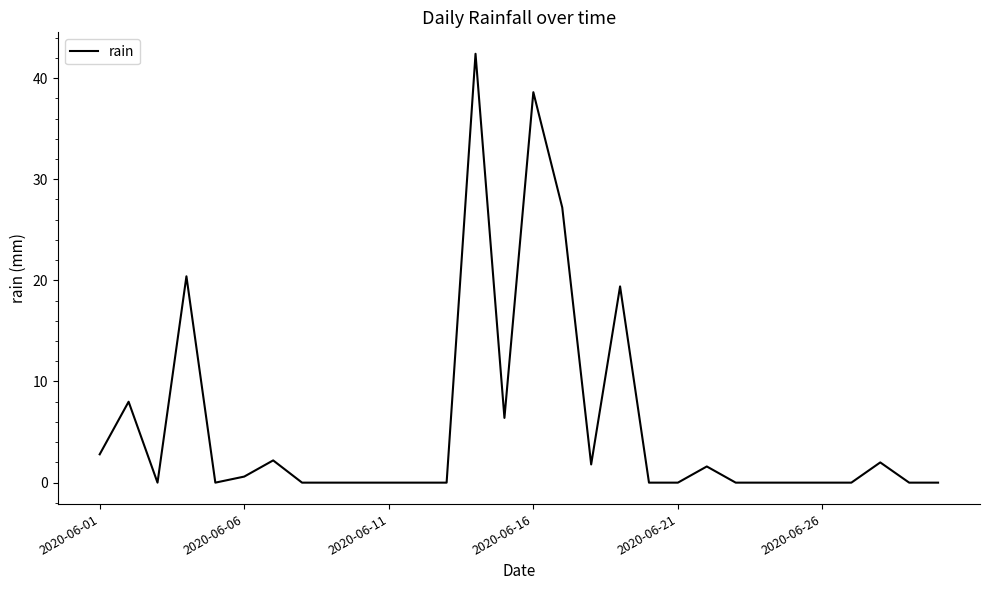

What is the difference between the maximum and minimum values?

42.4